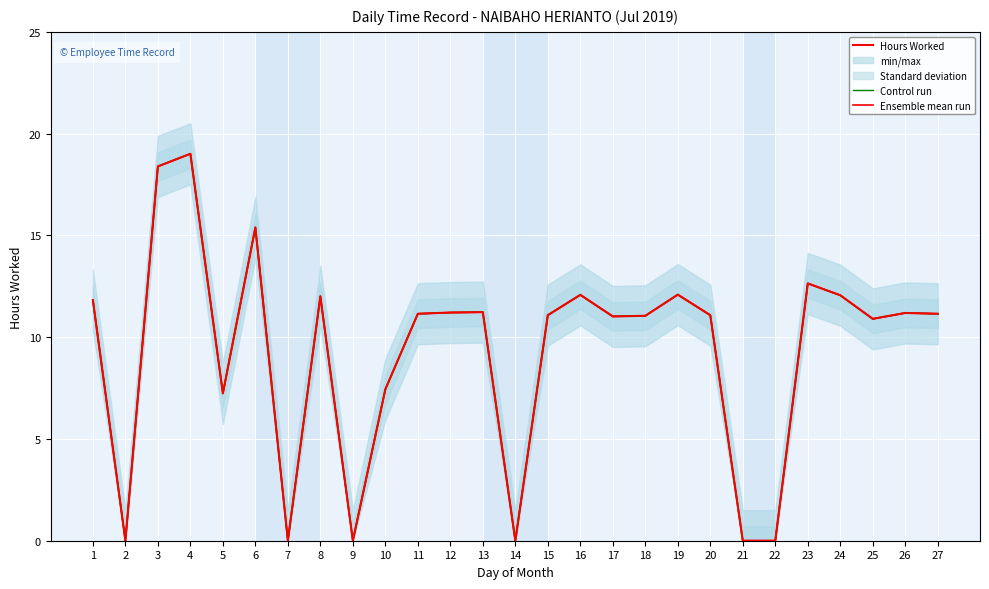

List the labels in order of Ensemble mean run value, smallest first.

2, 7, 9, 14, 21, 22, 5, 10, 25, 17, 18, 15, 20, 11, 27, 26, 12, 13, 1, 8, 24, 16, 19, 23, 6, 3, 4